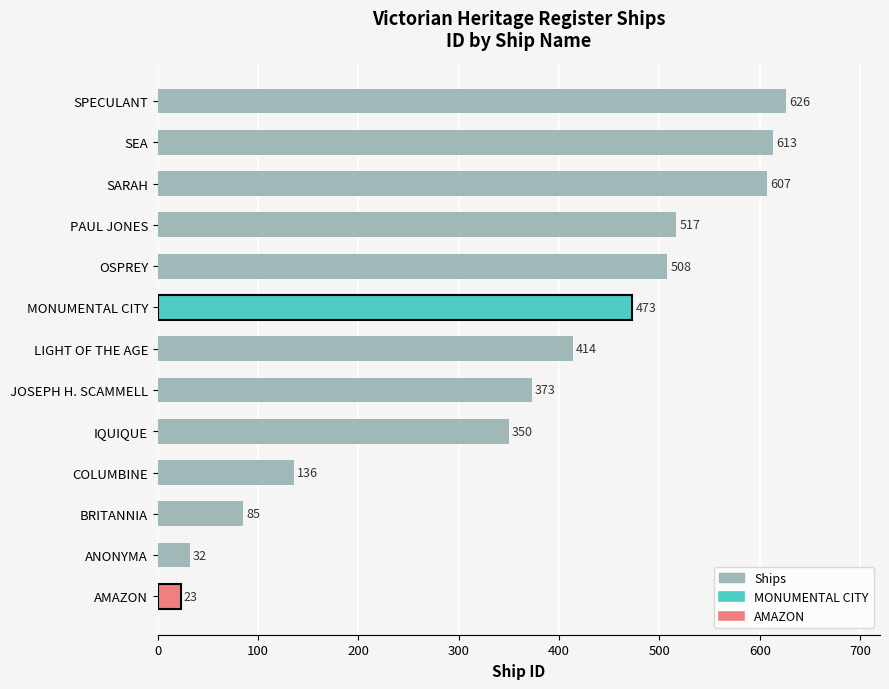

What is the smallest value displayed?

23